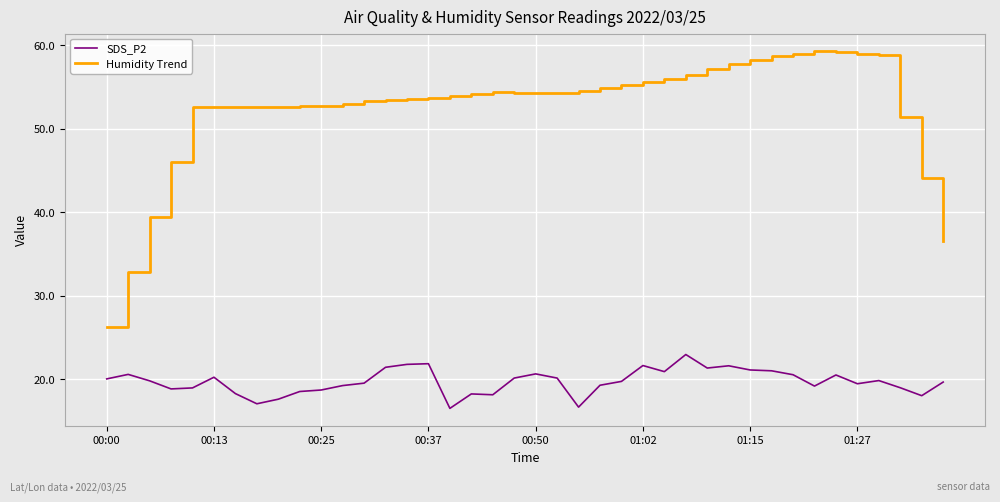

Rank the series by their maximum value, from highest to lowest.

Humidity Trend, SDS_P2